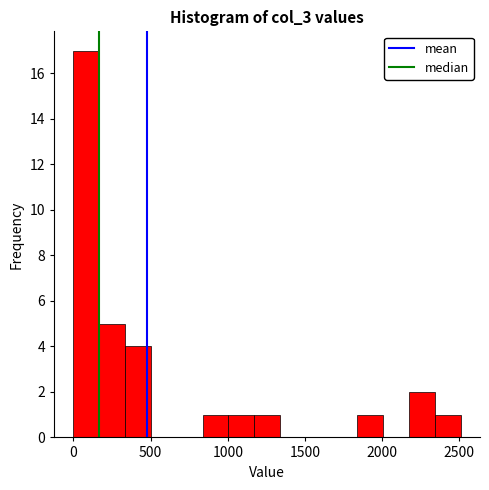

Read against the x-axis, roughly where is the centre of the tallest bar?

100